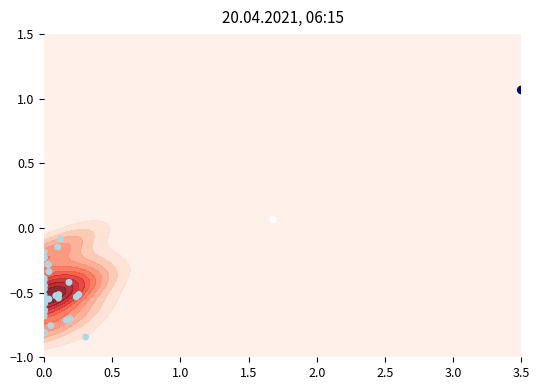

The chart shows a value of -0.2 at 0.0. True or false?

False